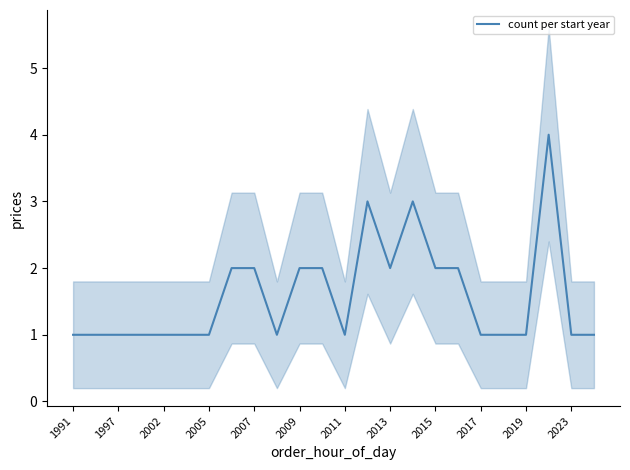

Which category has the highest value across all series?

21